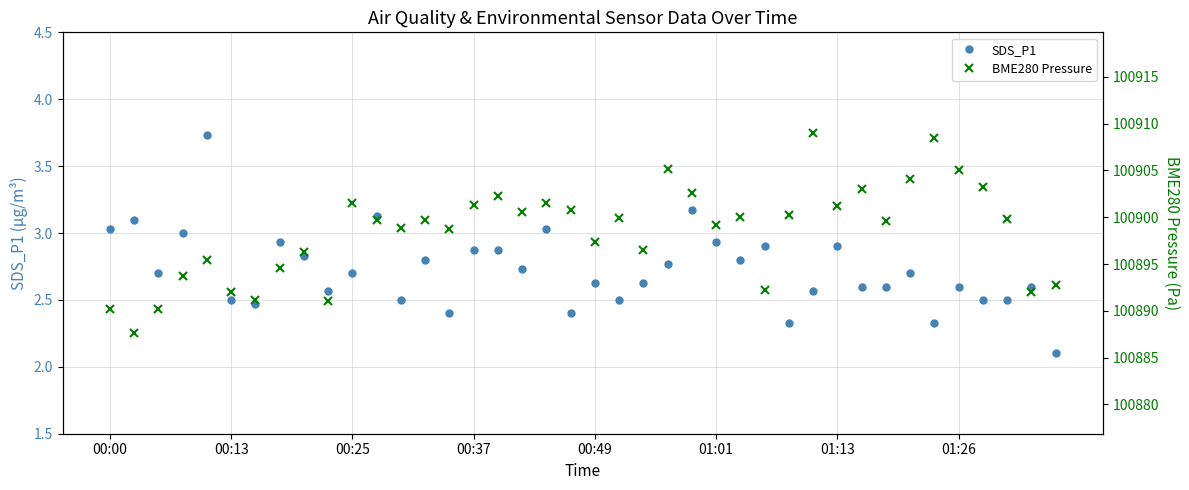

What is the minimum value for SDS_P1?

2.1